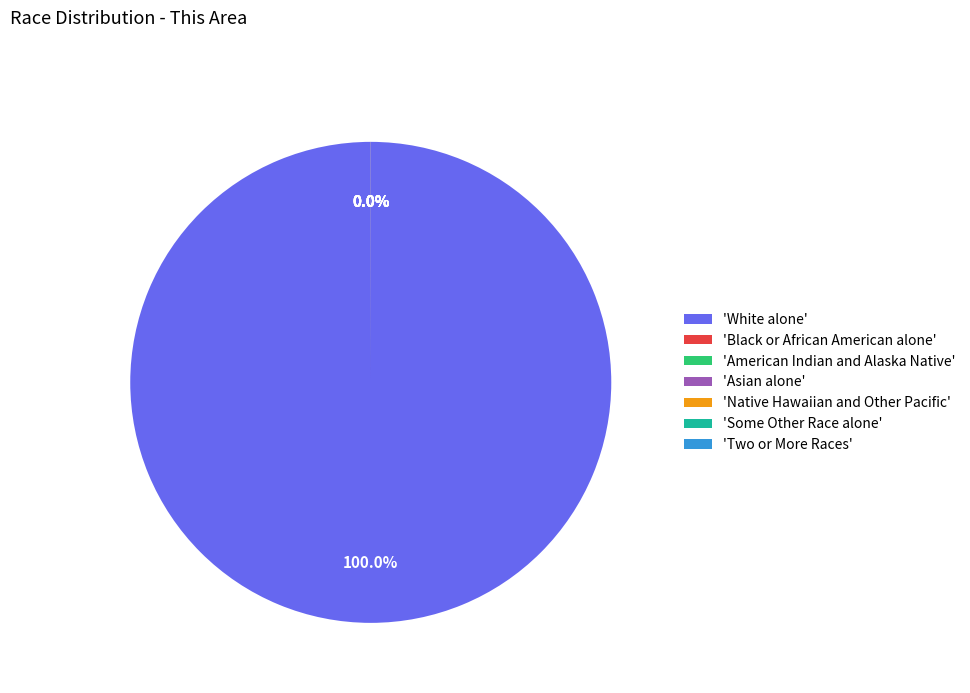

What is the largest slice in the pie chart?

'White alone'